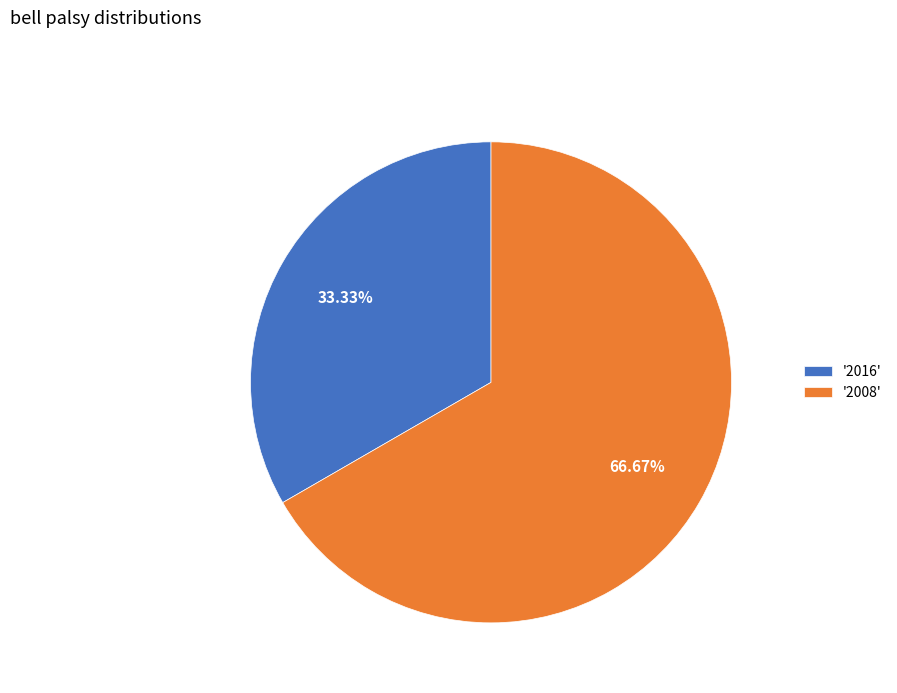

Do '2008' and '2016' together represent more than half of the pie?

Yes